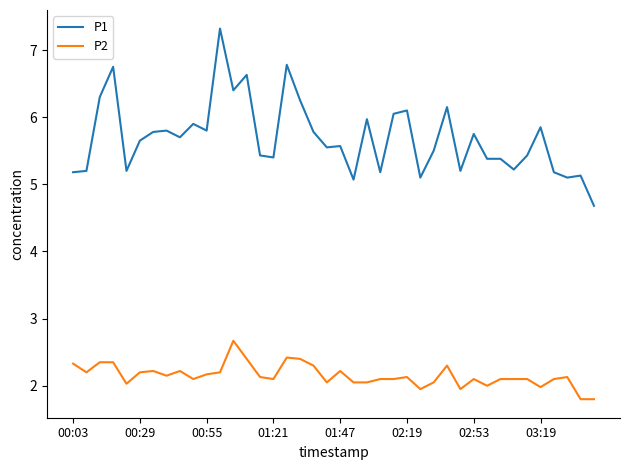

What is the smallest value displayed?

1.8